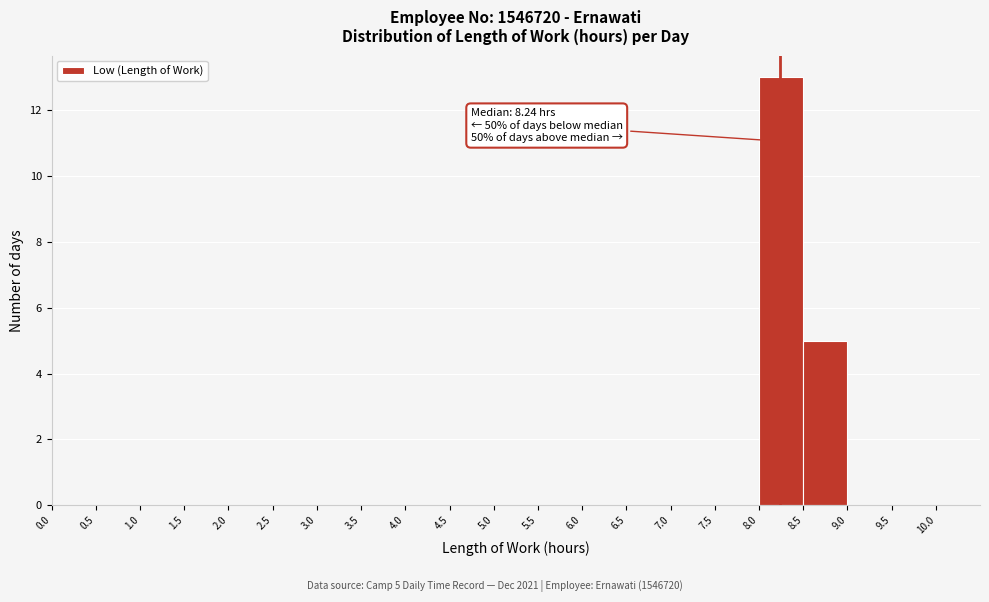

Over which range of the x-axis is the bar tallest?

8.0 to 8.5